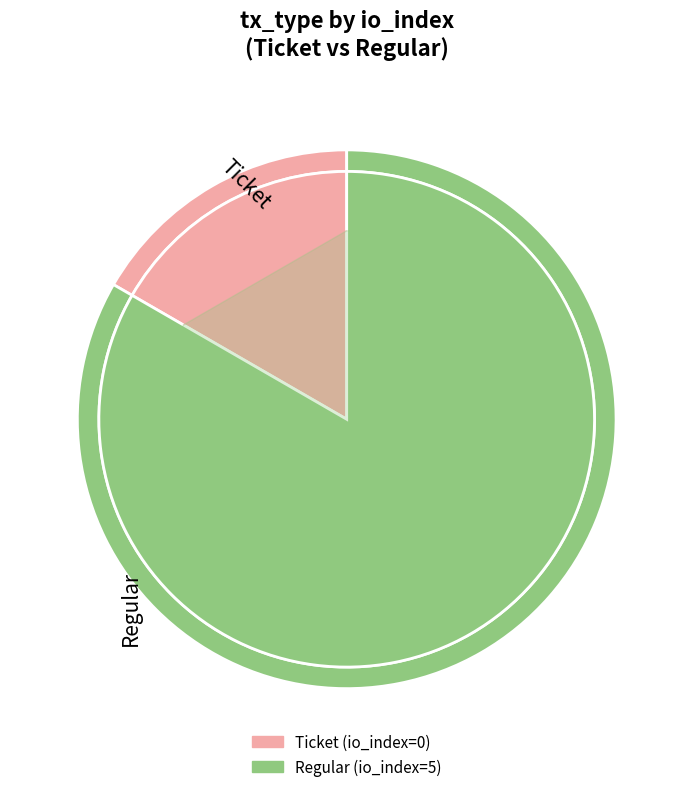

What is the change in value from Ticket to Regular?

+5